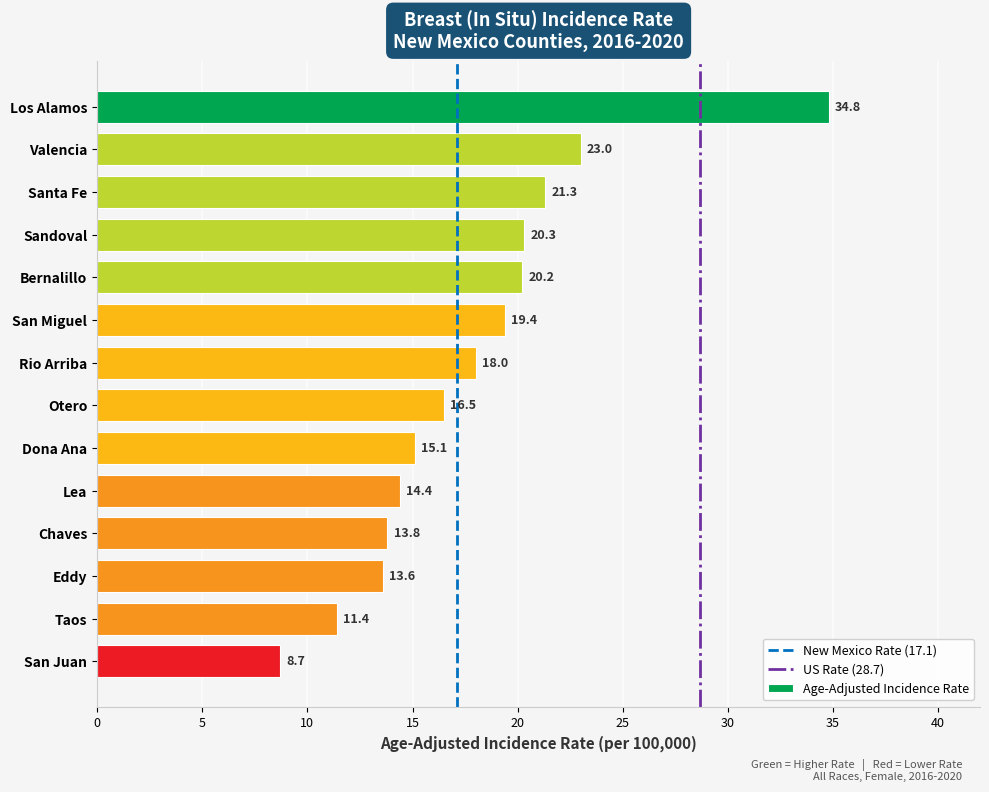

Reading top to bottom, transcribe all the data shown in this chart.

34.8	23.0	21.3	20.3	20.2	19.4	18.0	16.5	15.1	14.4	13.8	13.6	11.4	8.7